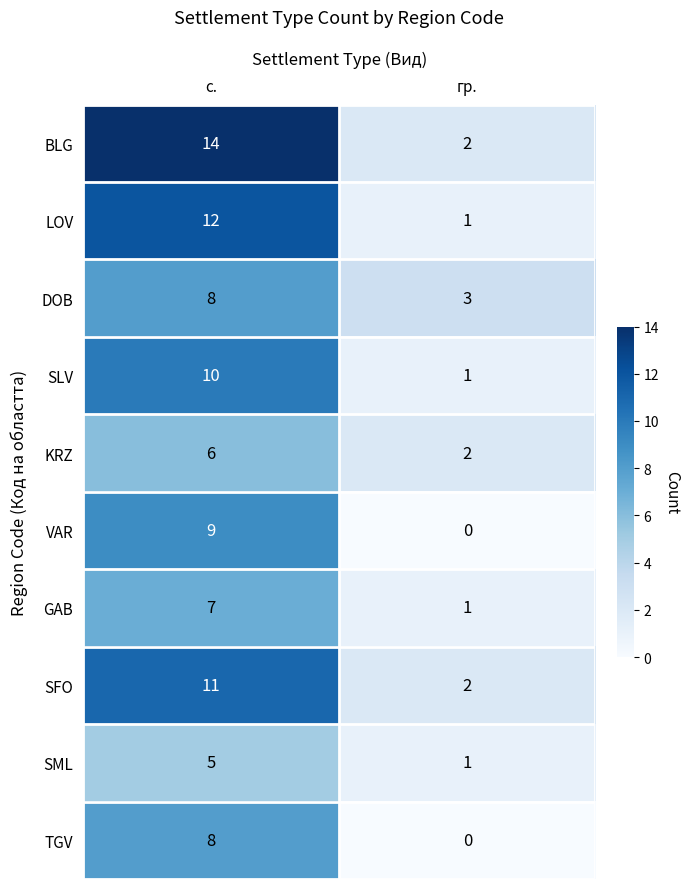

What is the spread (max minus min) of values at с.?

9